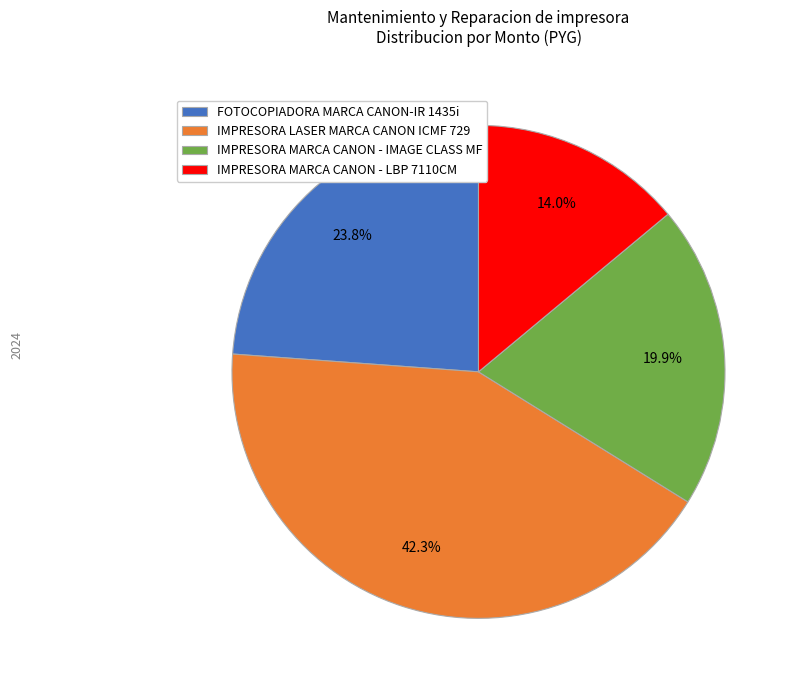

To the nearest percent, what is the difference between the largest and smallest slice percentages?

28%